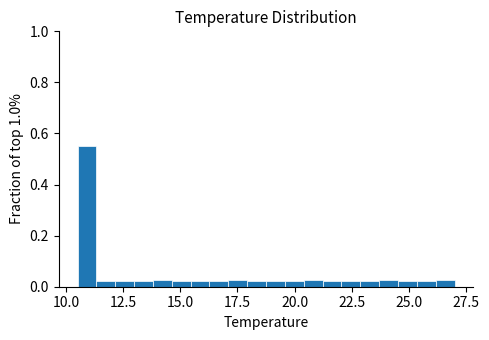

Around what value on the x-axis is the tallest bar? Give the approximate position of its centre, as read against the axis.

11.0